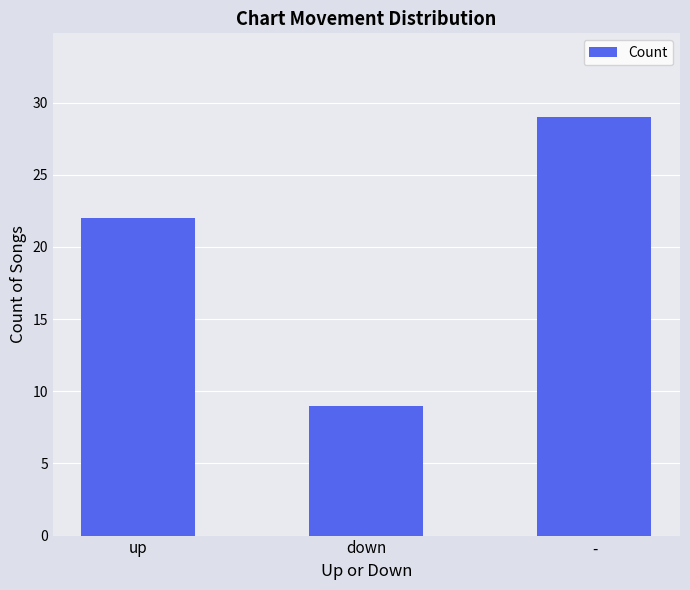

Approximately how many times larger is the value at - compared to up?

1.3